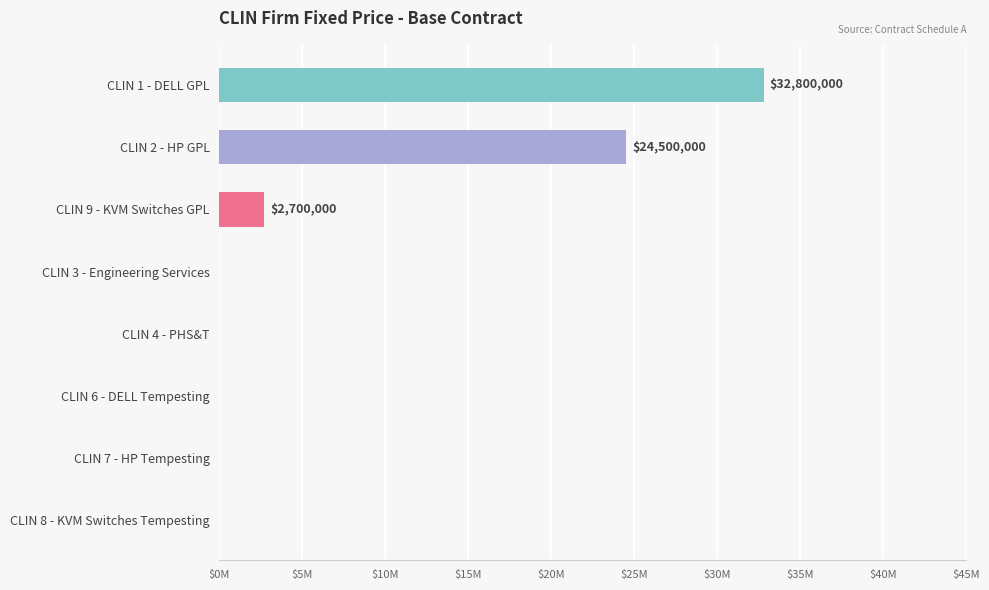

How many categories are shown in the chart?

8